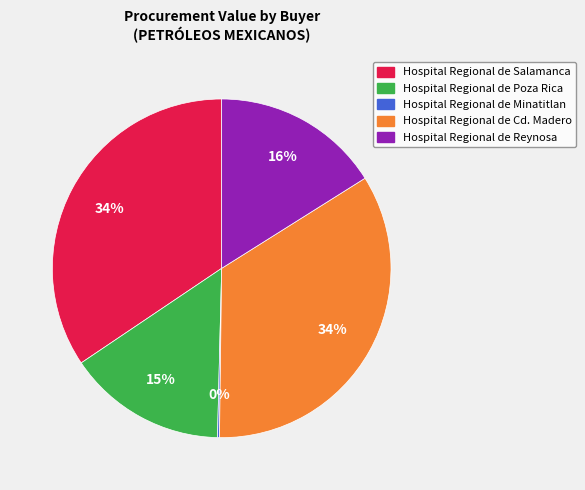

What percentage is the Hospital Regional de Salamanca slice, to the nearest percent?

34%